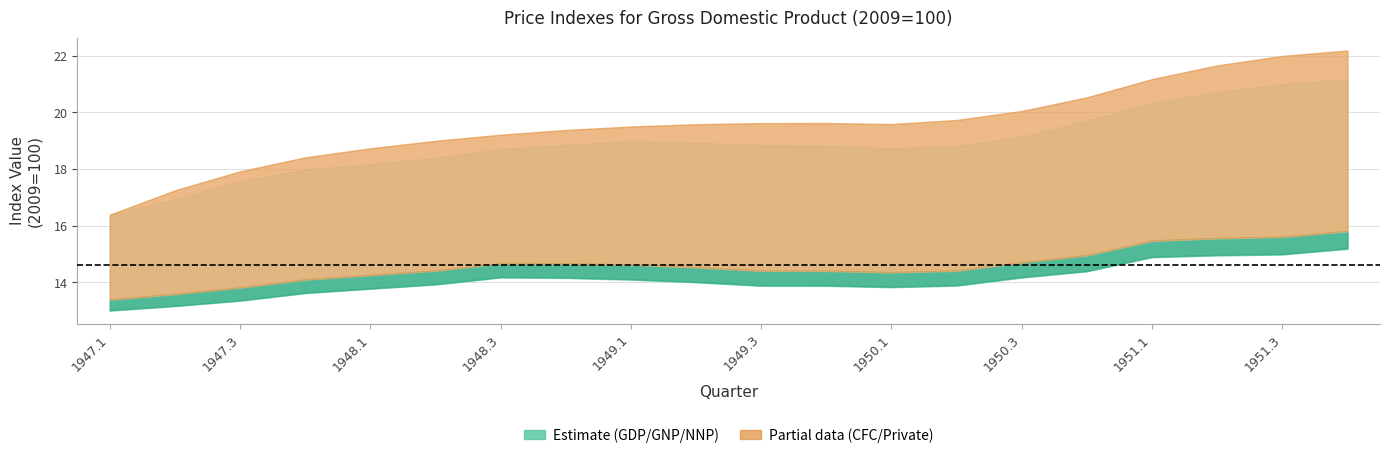

What position from the left is 1947.4?

4